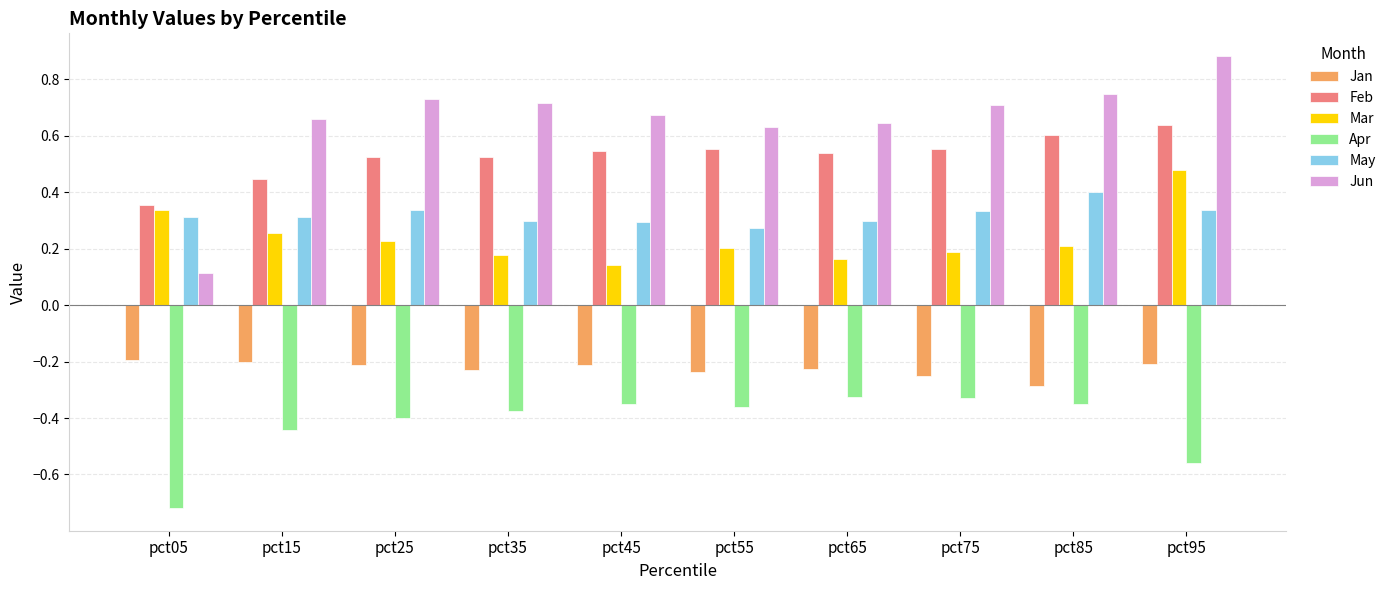

How many Jun values are between 0 and 1?

10